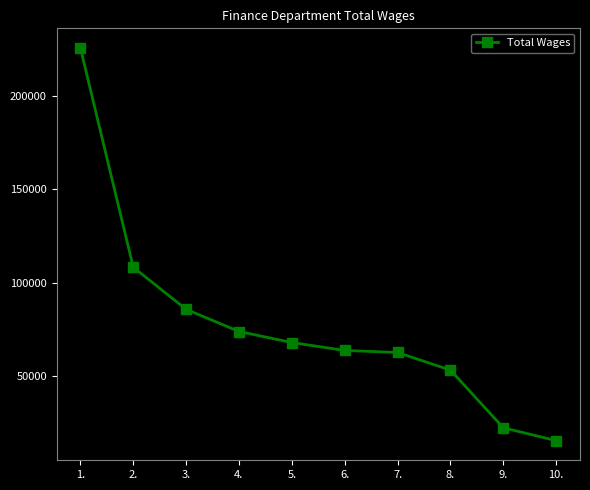

True or false: the data has more than 1 interior local peaks.

False